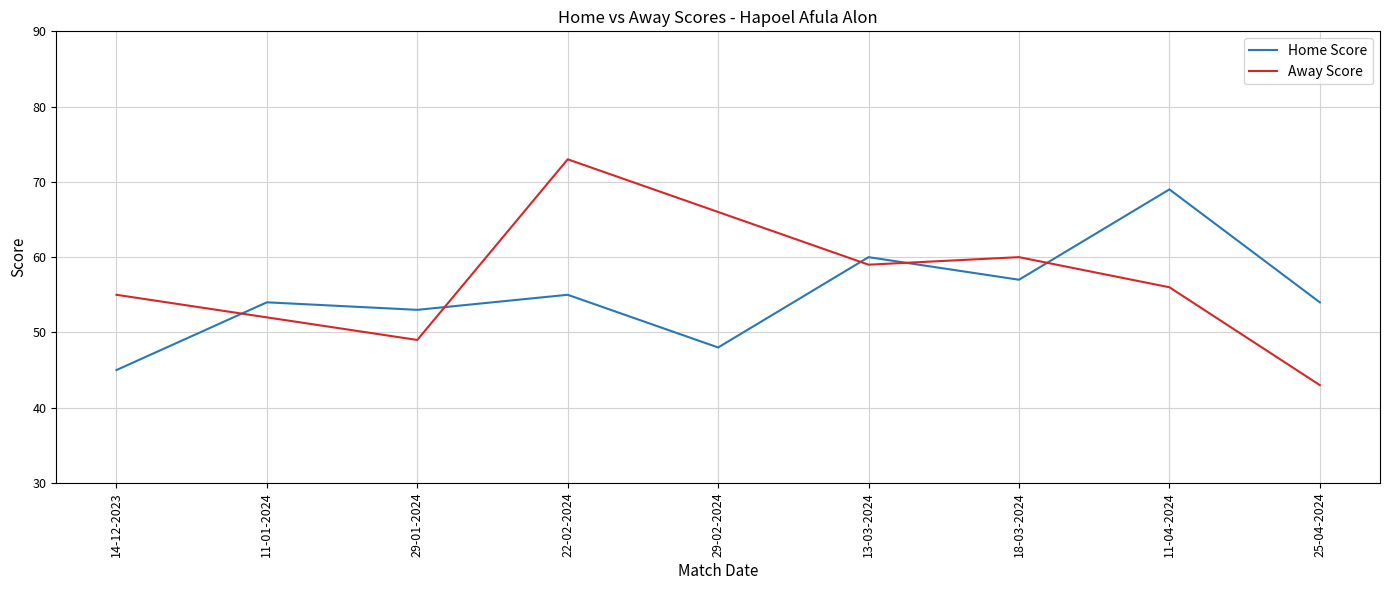

At which category does the chart reach its minimum across all series?

25-04-2024